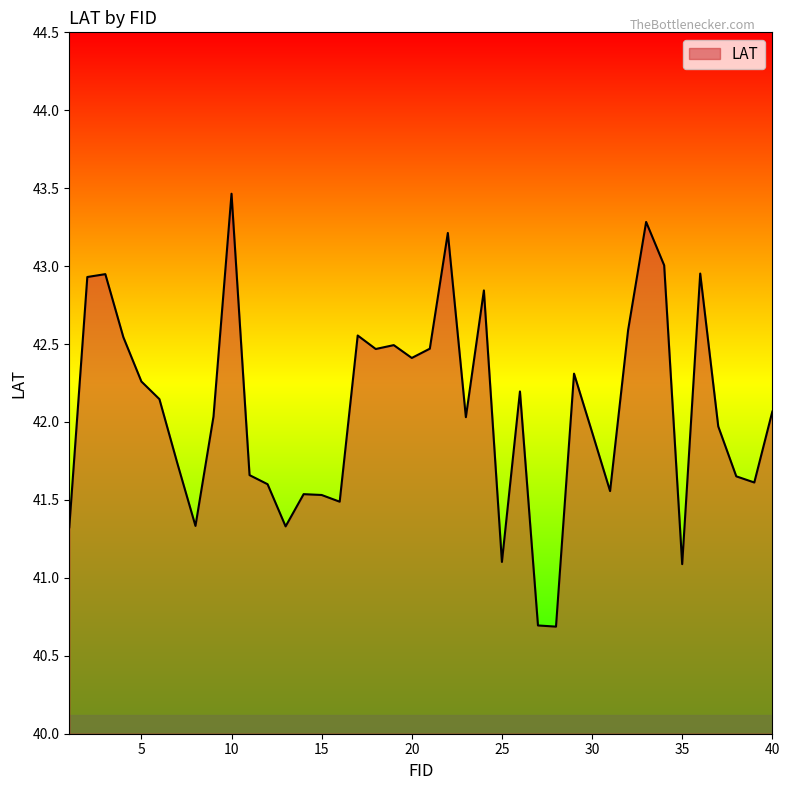

What is the greatest value displayed?

43.5